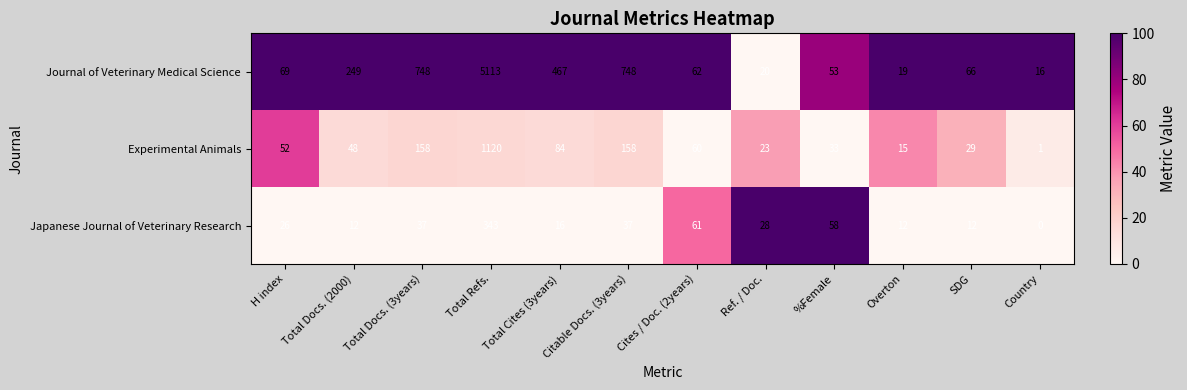

True or false: Experimental Animals has a value of 1 at Country.

True